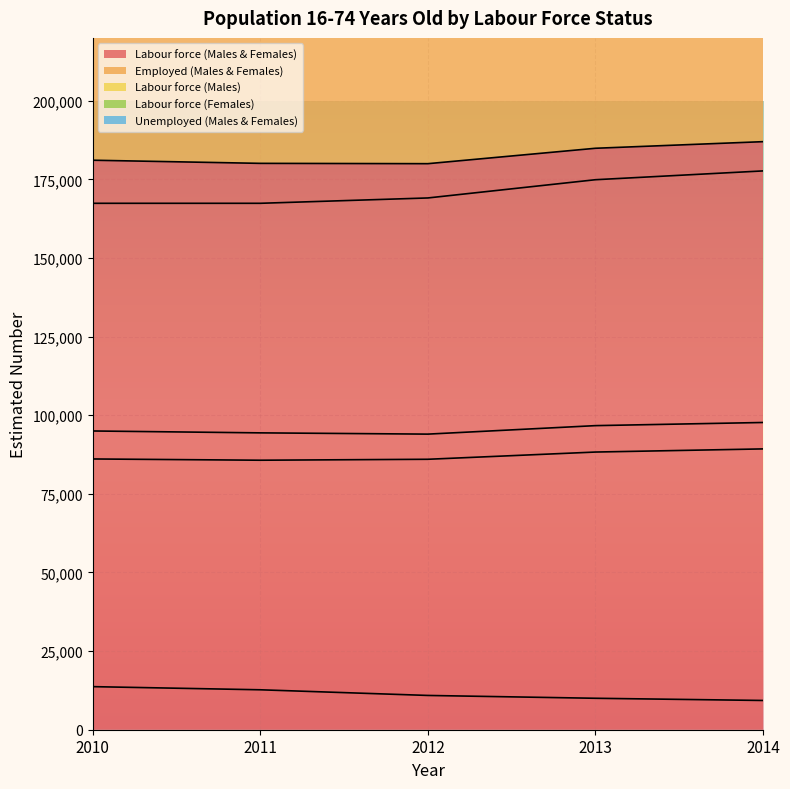

Which category has the lowest value across all series?

2014